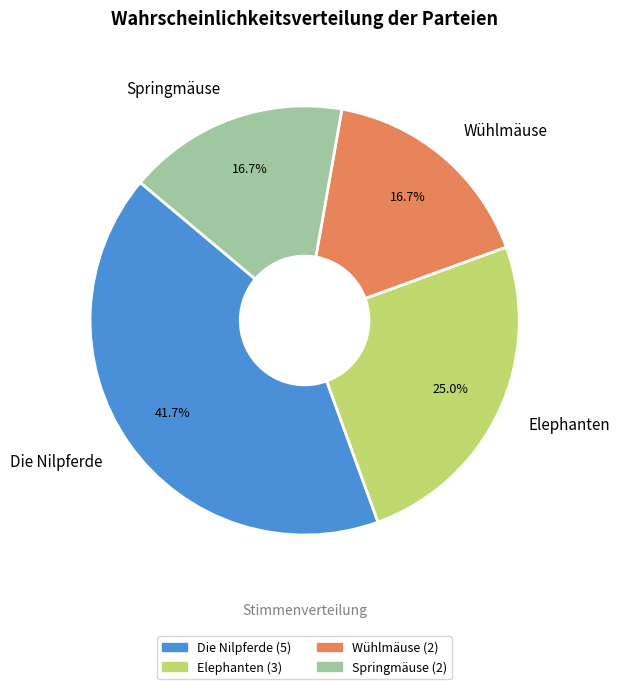

What portion of the pie excludes Wühlmäuse?

83.3%